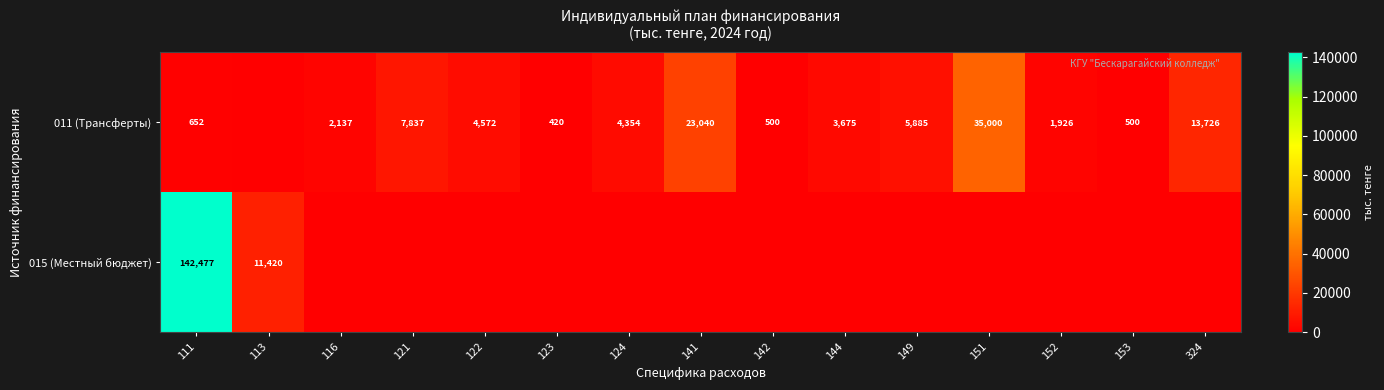

What is the total value across all series at 111?

143129